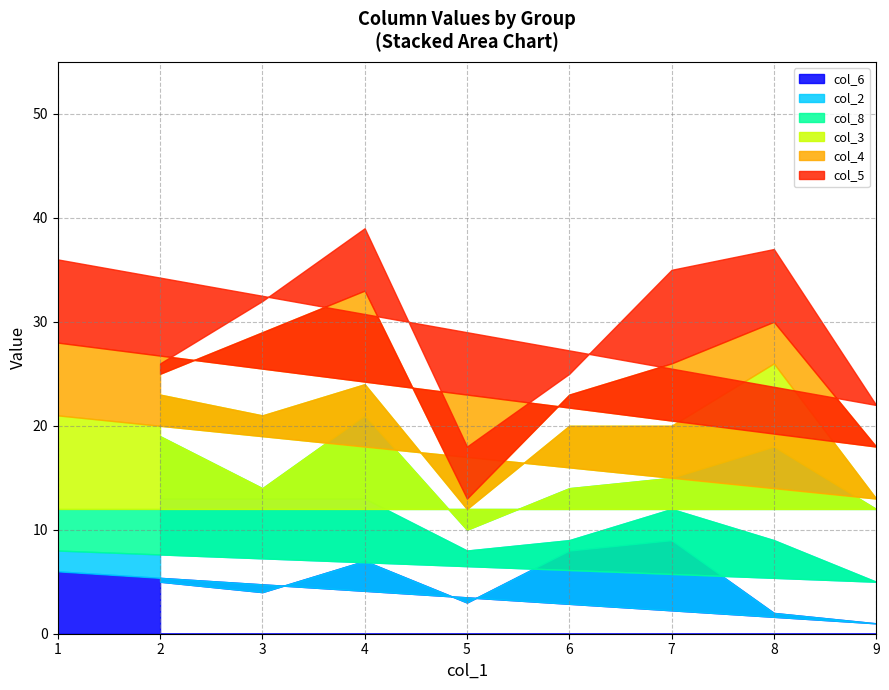

Reading left to right, list all the values displayed in this chart.

col_6: 2=5	3=4	4=7	5=3	6=8	7=9	8=2	9=1	1=6
col_2: 2=8	3=9	4=6	5=5	6=1	7=3	8=7	9=4	1=2
col_8: 2=6	3=1	4=8	5=2	6=5	7=3	8=9	9=7	1=4
col_3: 2=4	3=7	4=3	5=2	6=6	7=5	8=8	9=1	1=9
col_4: 2=2	3=8	4=9	5=1	6=3	7=6	8=4	9=5	1=7
col_5: 2=1	3=3	4=6	5=5	6=2	7=9	8=7	9=4	1=8